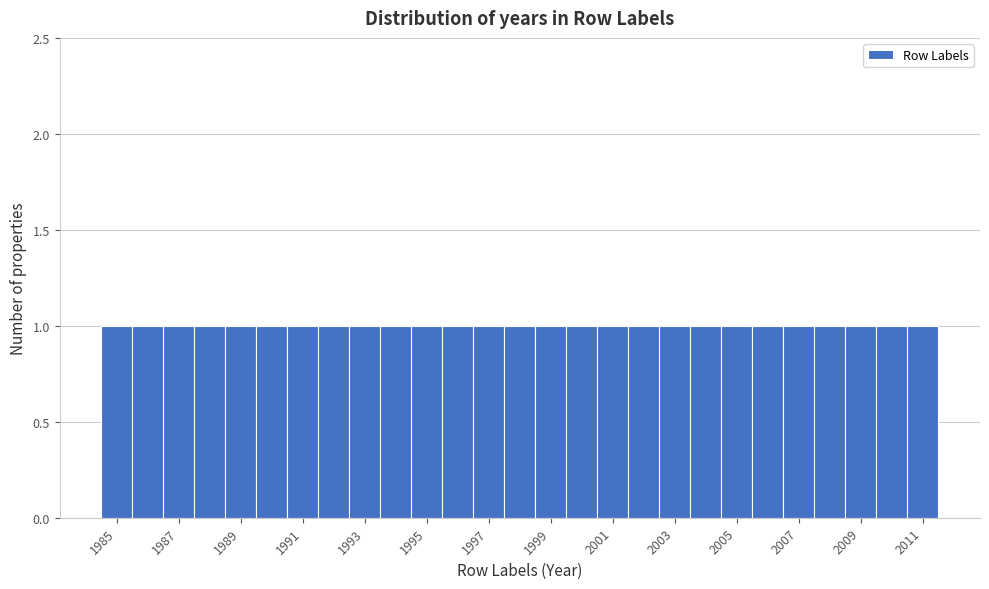

What is the height of the bar covering 1997.5 to 1998.5 on the x-axis? Neither the bar edges nor the heights are printed on the chart, so give them approximately, as read against the axes.

1